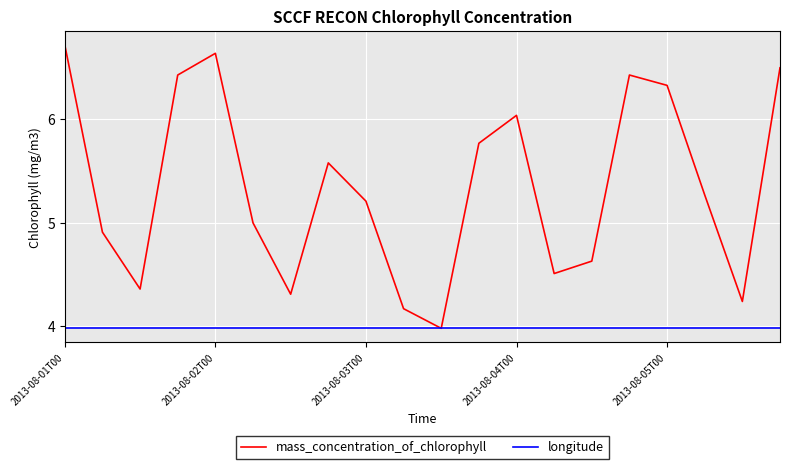

Which series has the largest range (max minus min)?

mass_concentration_of_chlorophyll